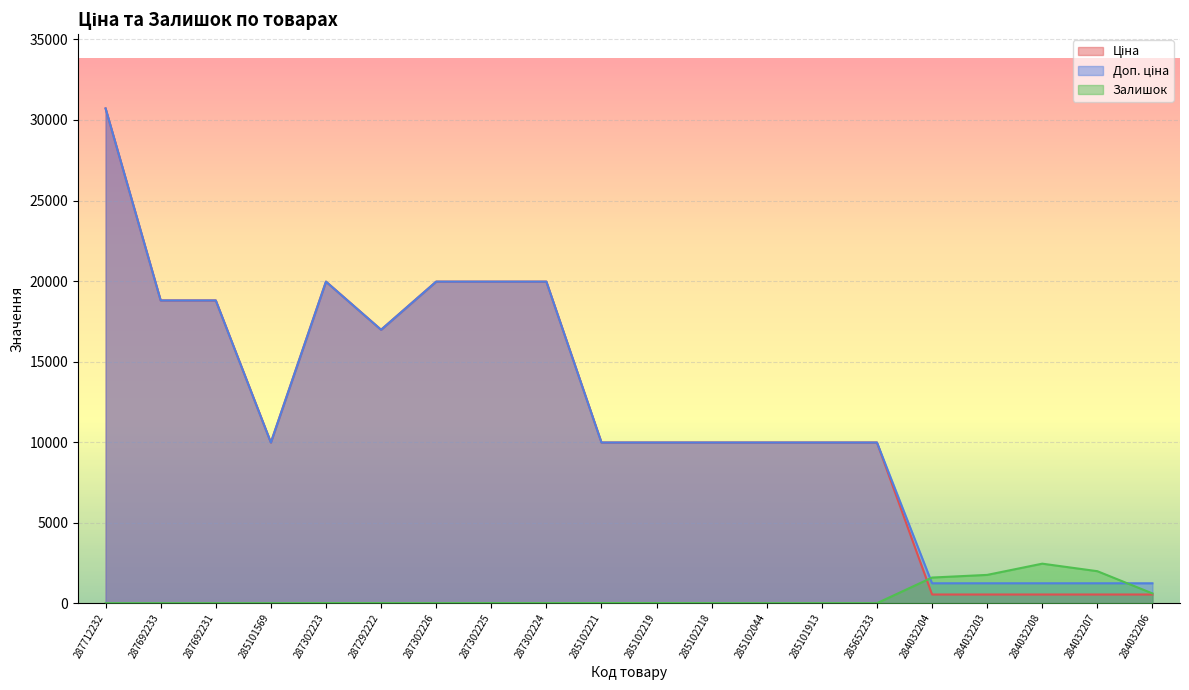

The Ціна series shows 54329.4 at 287712232. True or false?

False